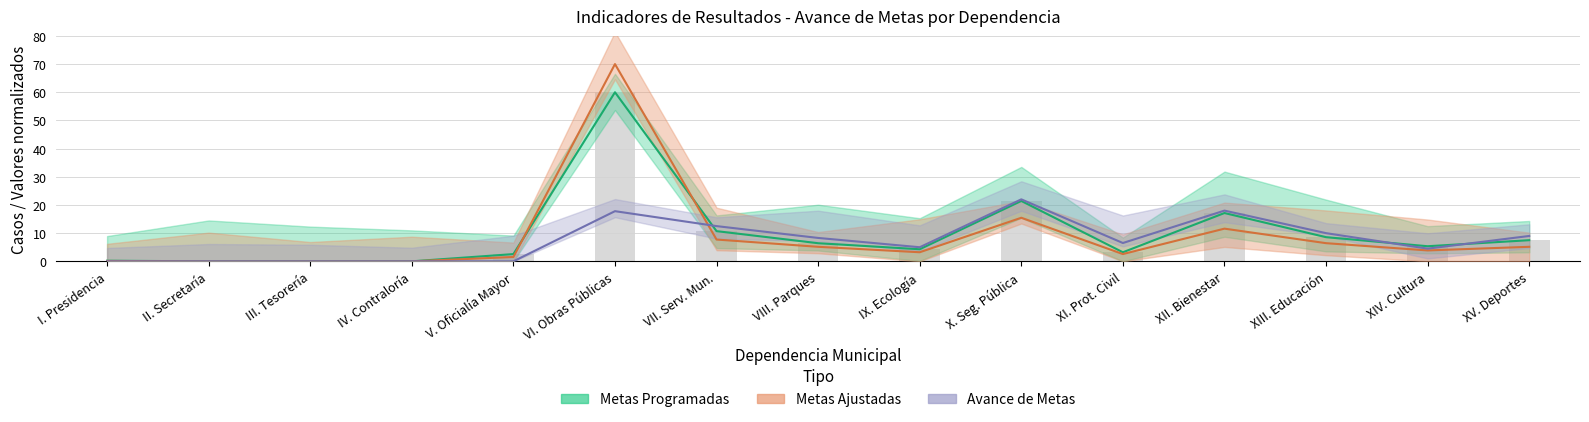

The value of Metas Programadas at X. Seg. Pública is 7.2. True or false?

False